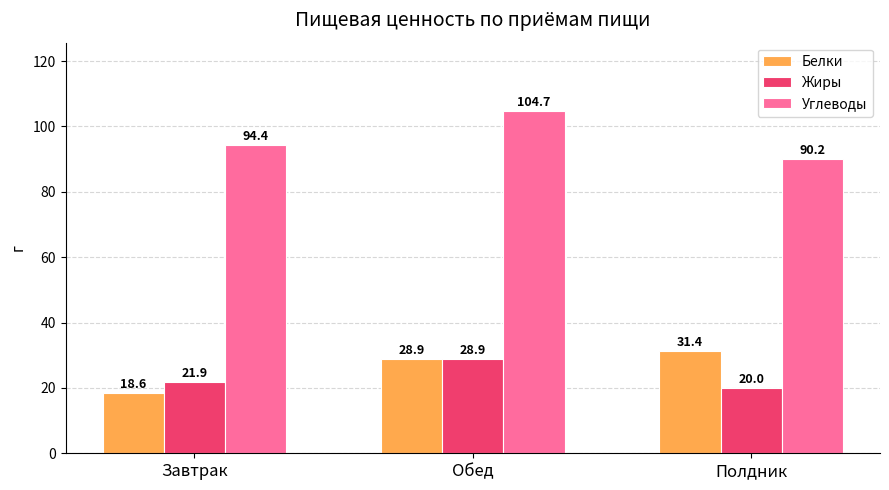

At which label does Белки first exceed 28?

Обед